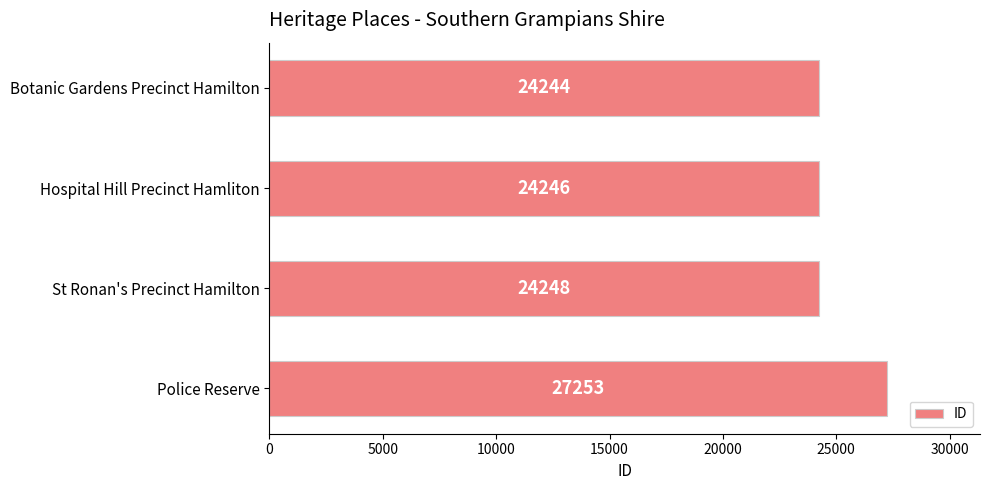

At which label is the value closest to 25748?

St Ronan's Precinct Hamilton